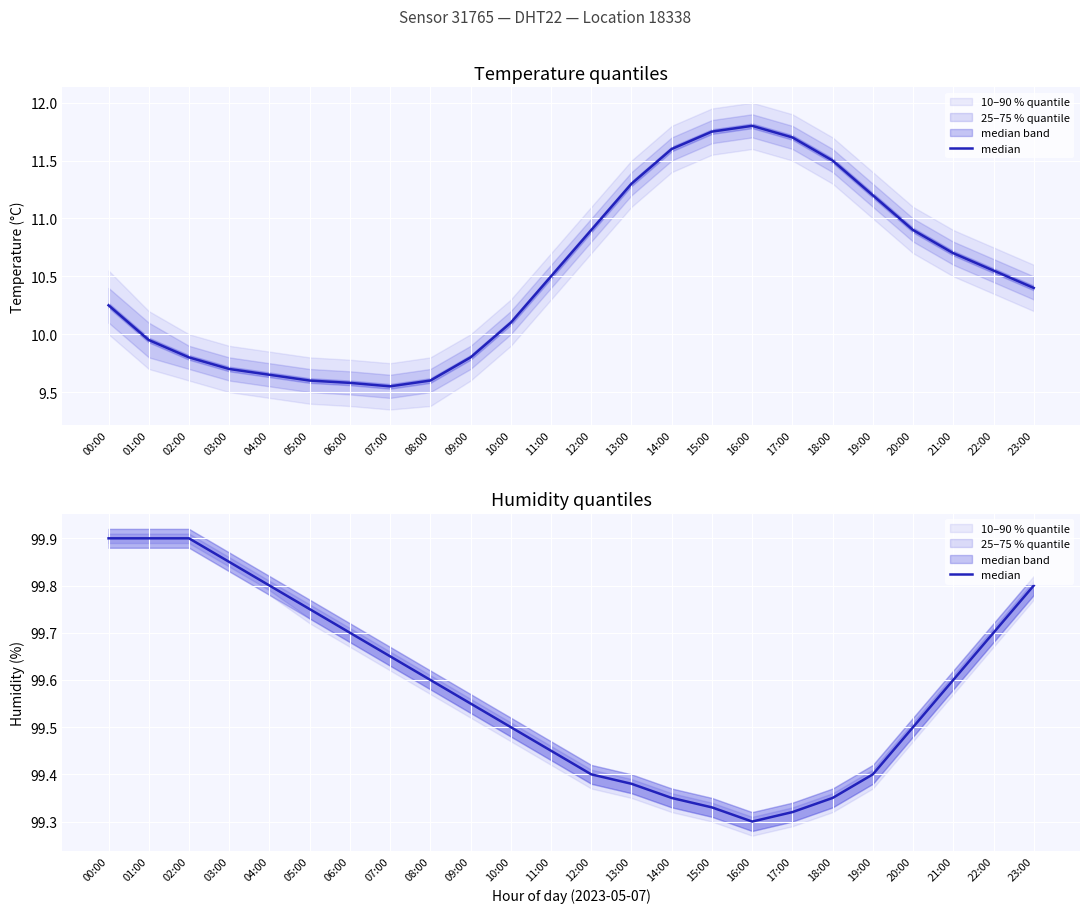

Which category has the lowest value across all series?

16:00